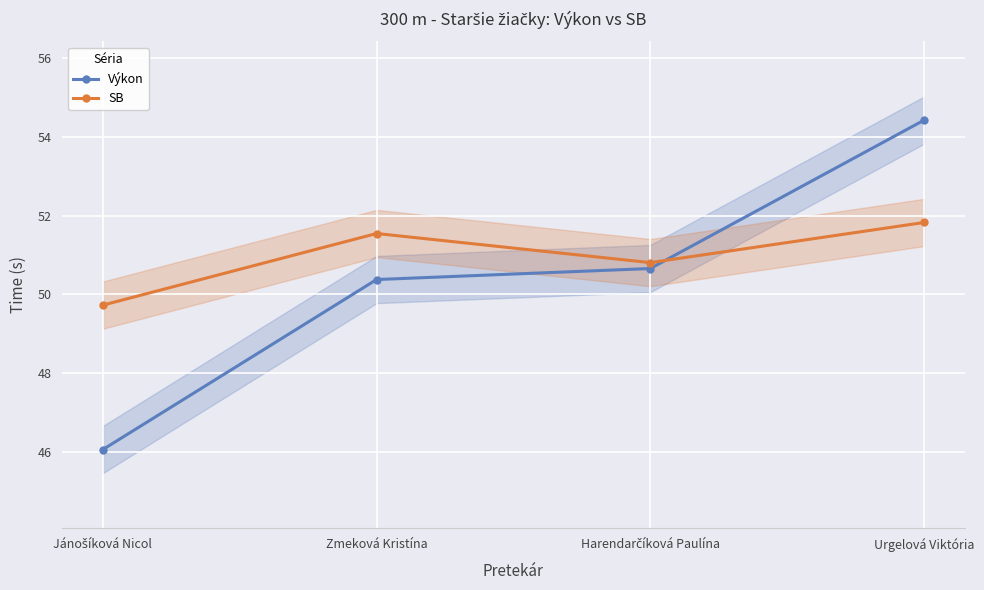

What is the difference between the maximum and minimum values in the Výkon series?

8.4